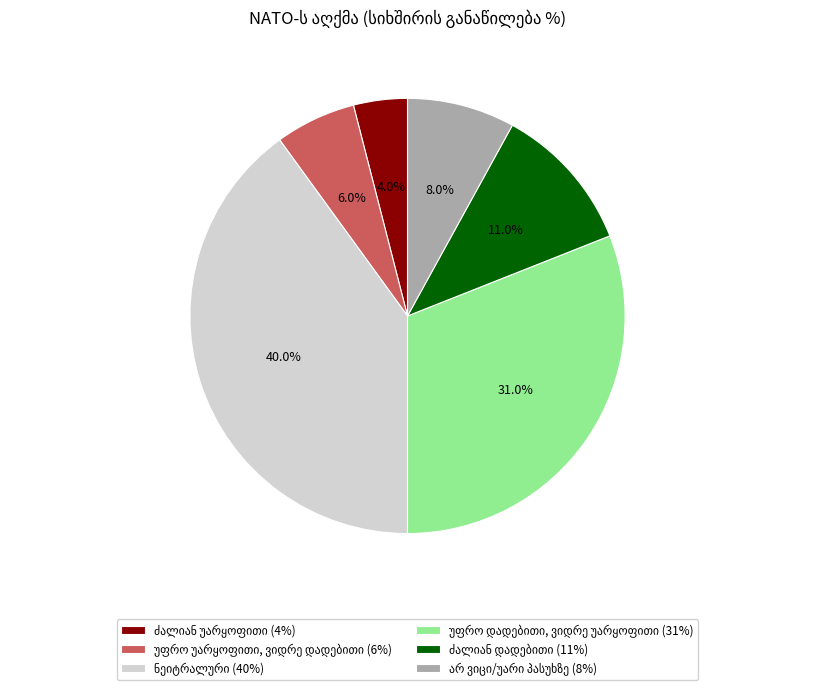

Is there any slice that represents more than half of the pie?

No